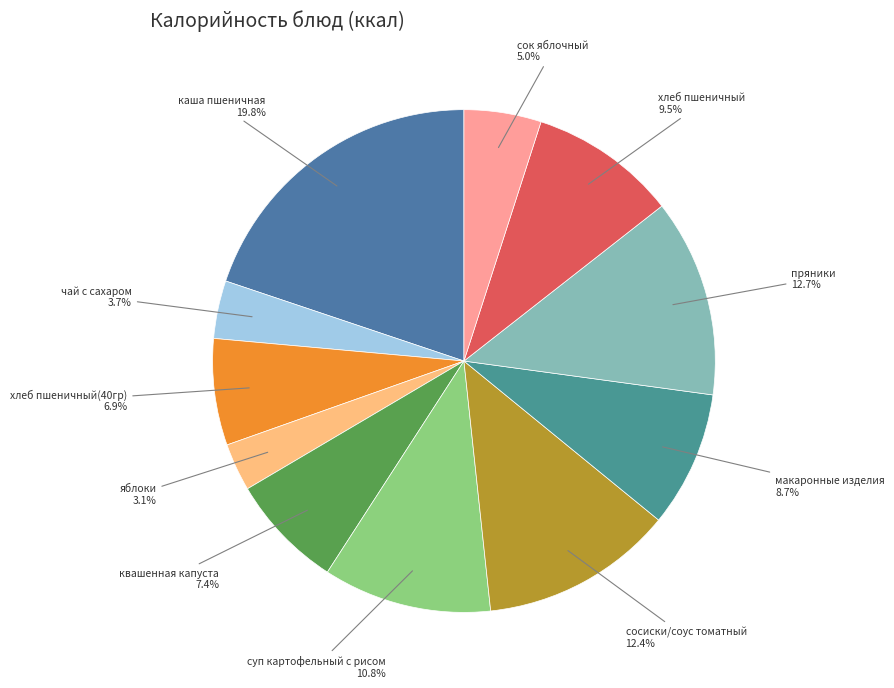

To the nearest percent, what is the difference between the каша пшеничная and яблоки slice percentages?

17%